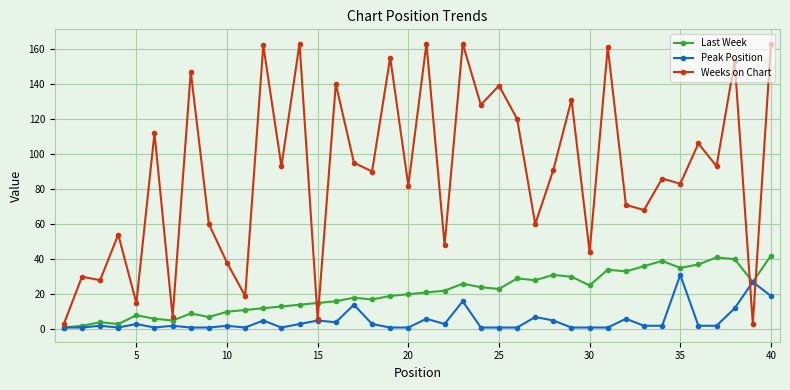

Reading left to right, what are all the values shown in this chart?

Last Week: 1	2	4	3	8	6	5	9	7	10	11	12	13	14	15	16	18	17	19	20	21	22	26	24	23	29	28	31	30	25	34	33	36	39	35	37	41	40	27	42
Peak Position: 1	1	2	1	3	1	2	1	1	2	1	5	1	3	5	4	14	3	1	1	6	3	16	1	1	1	7	5	1	1	1	6	2	2	31	2	2	12	27	19
Weeks on Chart: 3	30	28	54	15	112	7	147	60	38	19	162	93	163	6	140	95	90	155	82	163	48	163	128	139	120	60	91	131	44	161	71	68	86	83	106	93	153	3	163